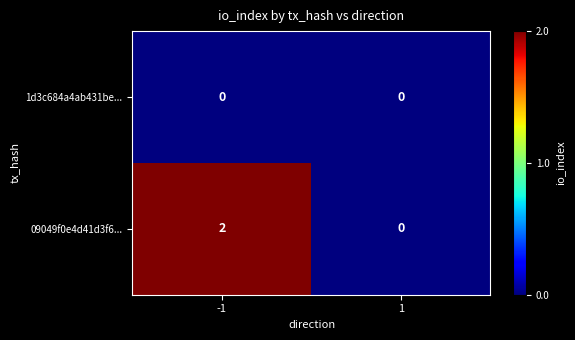

Is the value of 09049f0e4d41d3f6... at -1 greater than the value of 1d3c684a4ab431be... at -1?

Yes